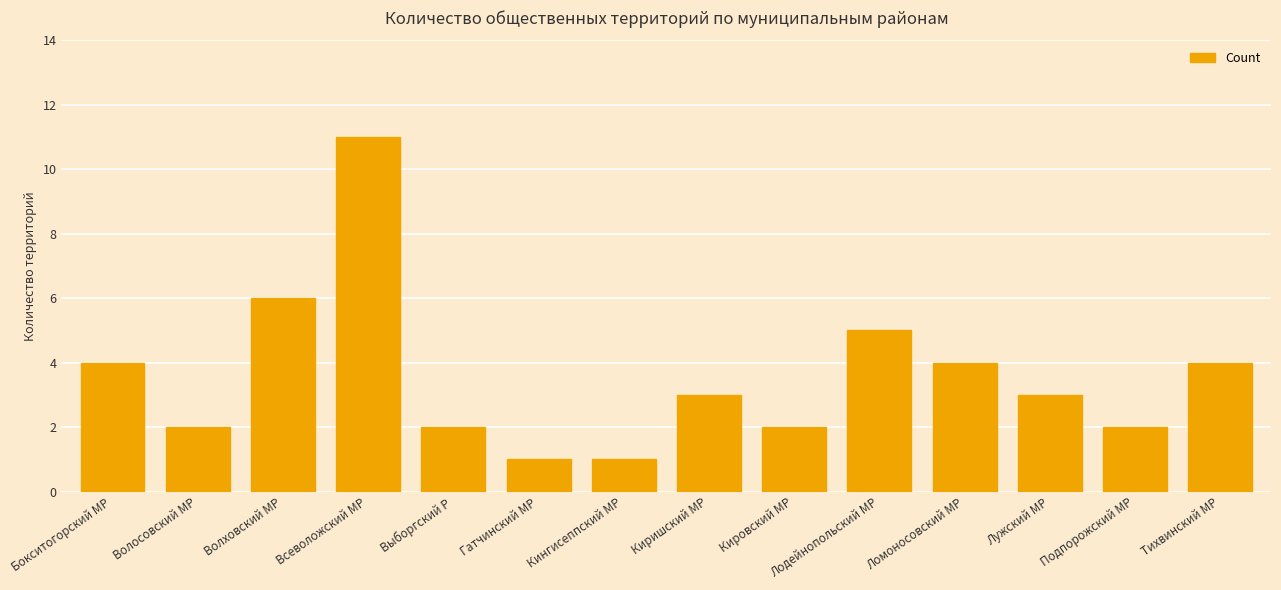

How many values are between 2 and 4?

9